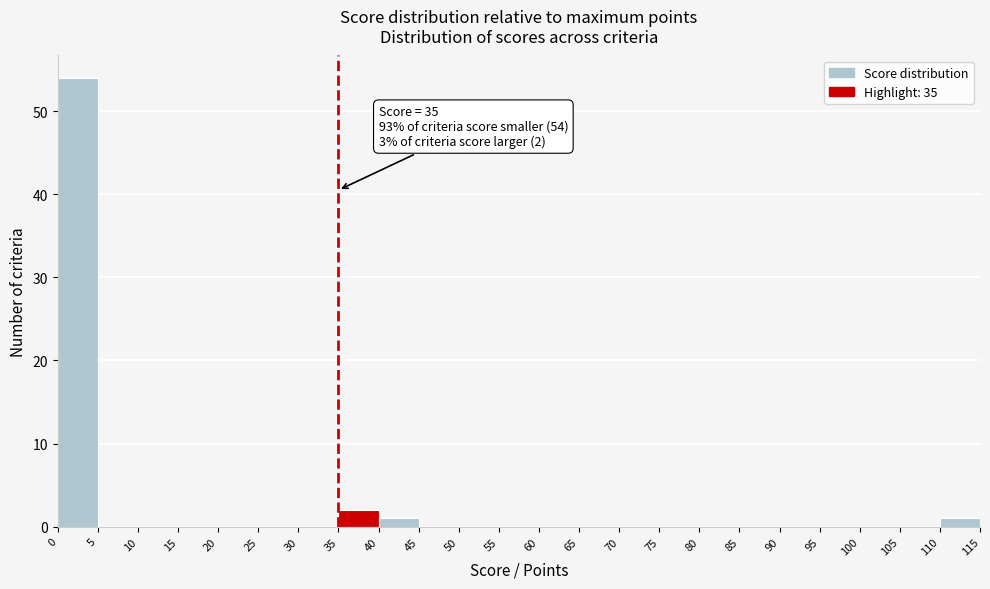

Which range on the x-axis has the tallest bar?

0 to 5